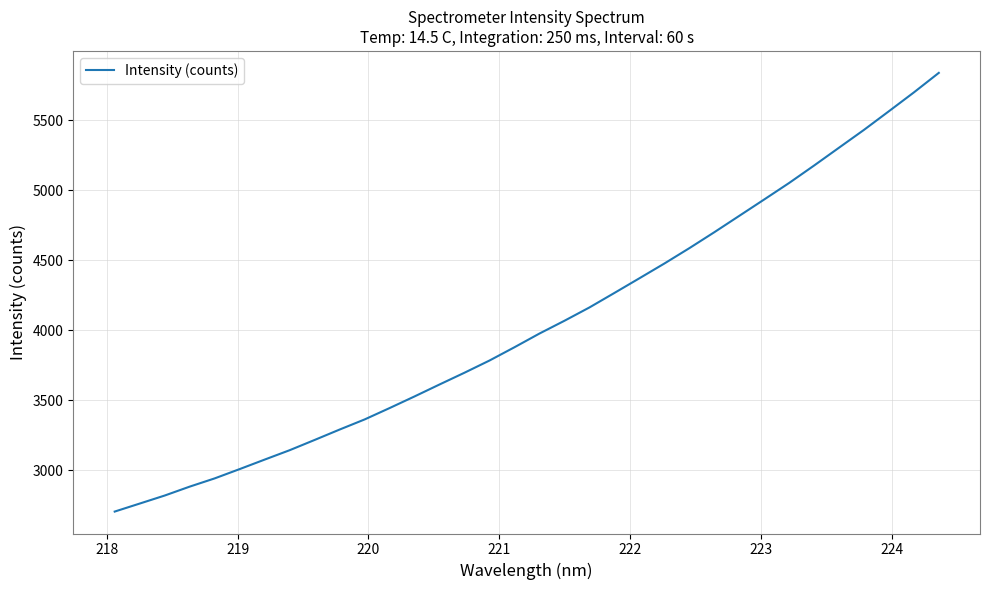

Reading left to right, list all the values displayed in this chart.

2705.6	2762.8	2820.1	2883.8	2942.6	3009.1	3076.9	3144.0	3217.2	3291.5	3363.7	3445.0	3528.2	3613.5	3697.6	3784.6	3879.4	3977.2	4068.4	4163.4	4267.0	4371.6	4477.0	4586.5	4700.3	4817.2	4934.3	5052.2	5176.7	5304.2	5431.4	5564.6	5698.8	5838.5